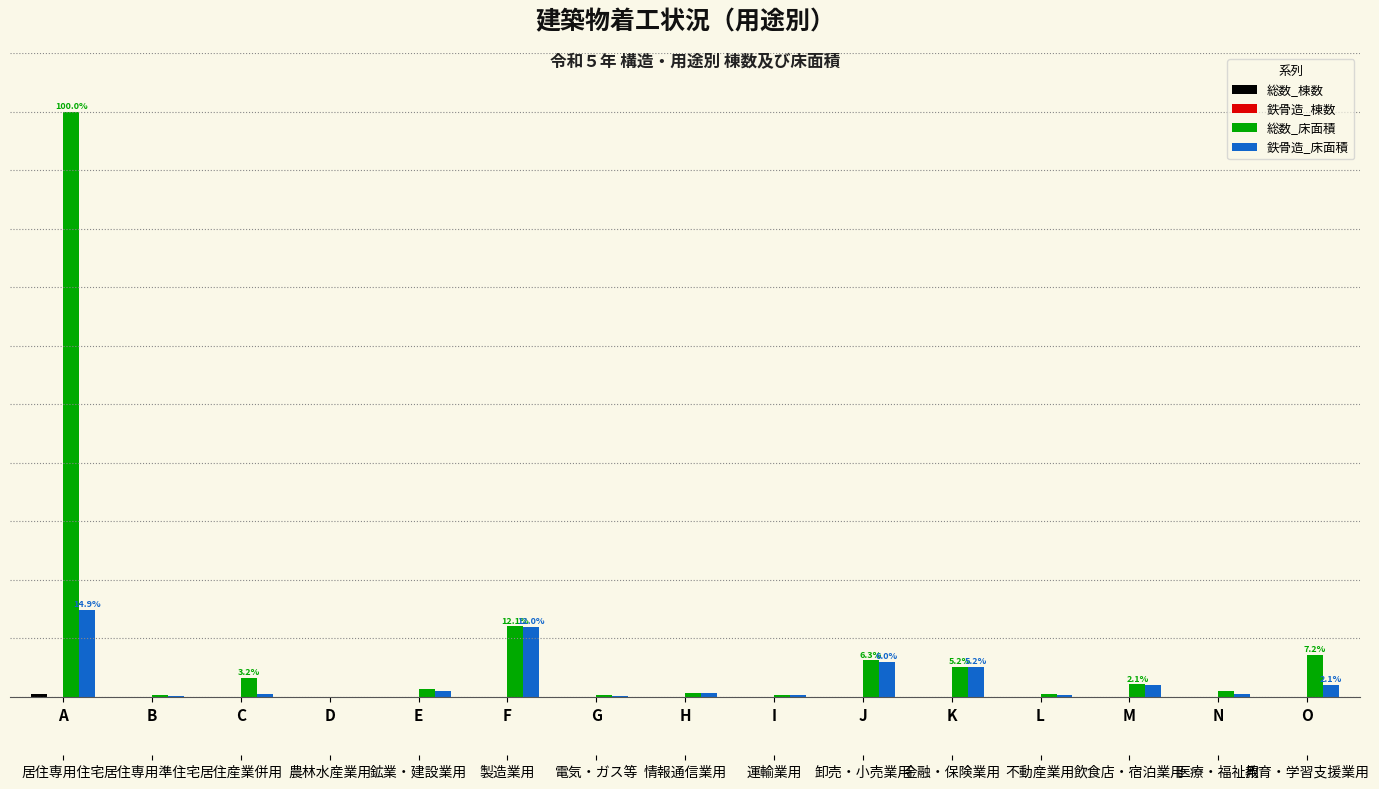

What is the value of the 鉄骨造_床面積 bar at the 5th from the left?

1.0